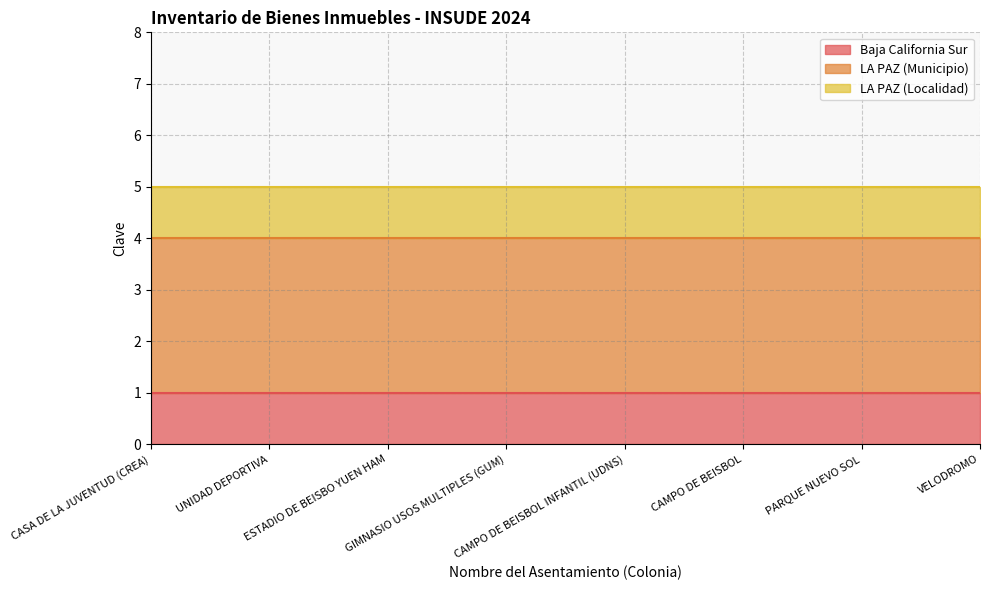

What is the smallest value displayed?

1